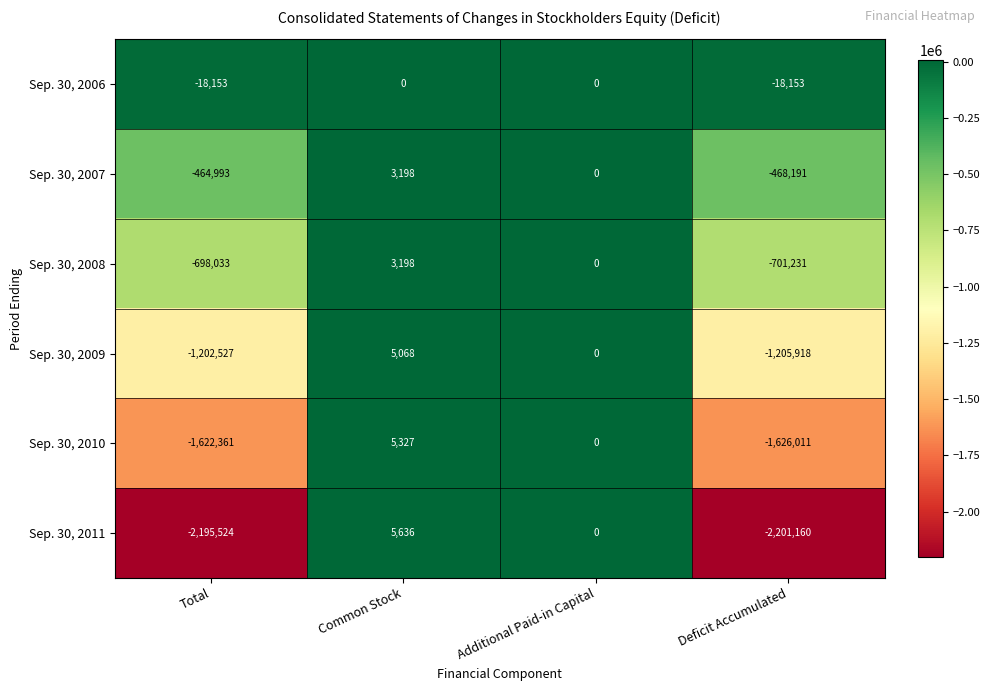

True or false: Sep. 30, 2009 has a value of -567659 at Additional Paid-in Capital.

False